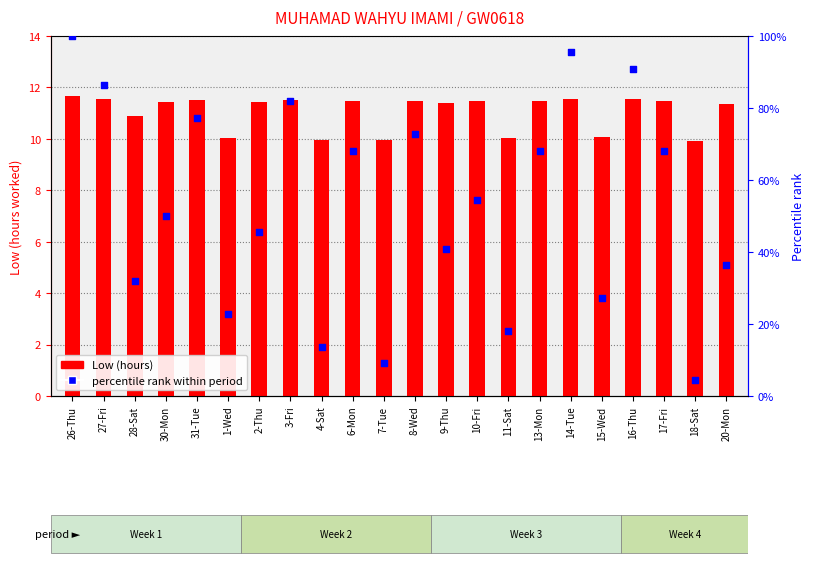

Between 26-Thu and 15-Wed, which is larger?

26-Thu